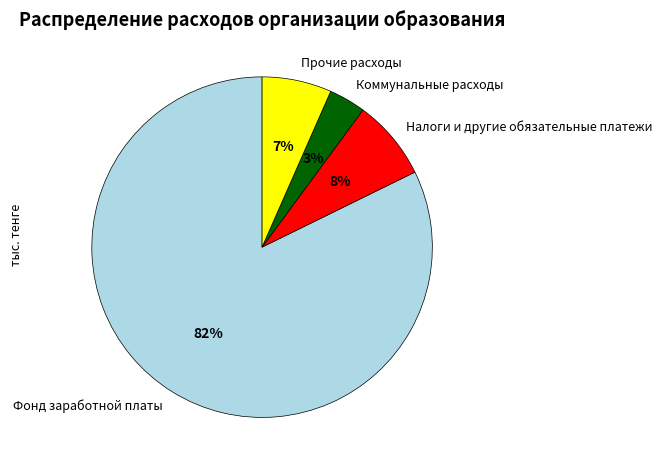

How many slices are in this pie chart?

4